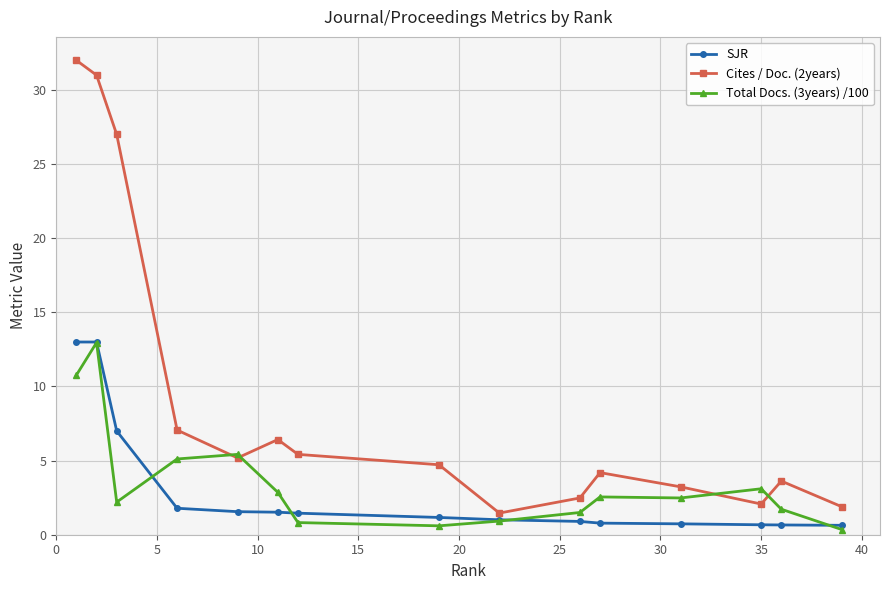

True or false: SJR and Cites / Doc. (2years) cross at least once.

False